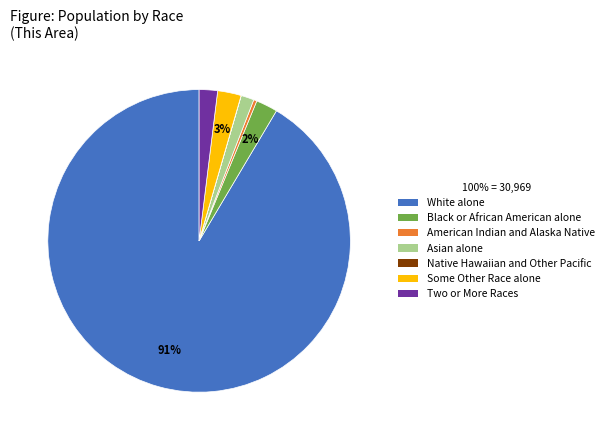

Is it true that Black or African American alone is 10% of the pie?

False